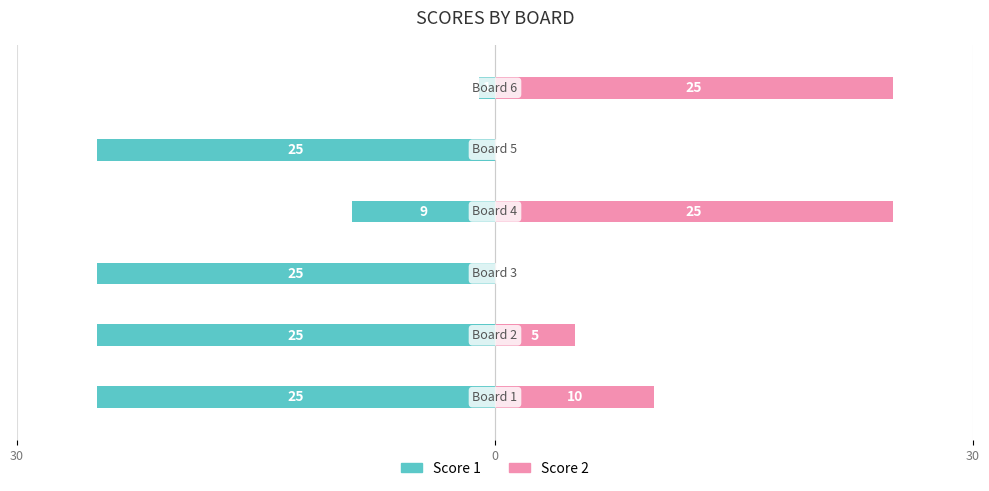

What are all the series names shown in the legend?

Score 1, Score 2